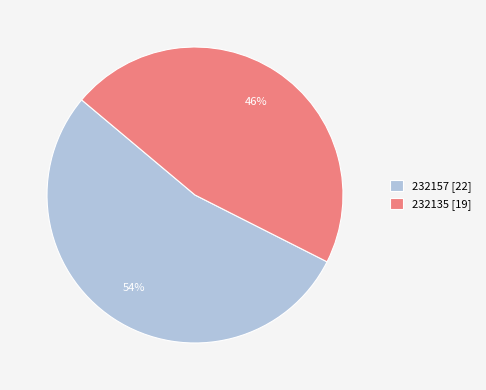

Rank the categories by value from lowest to highest.

232135, 232157